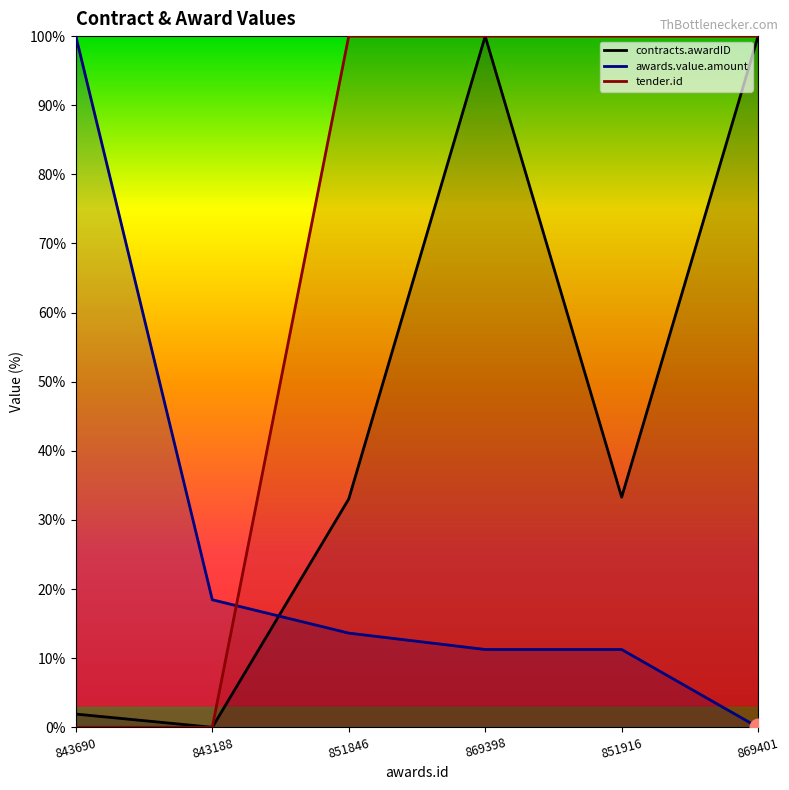

What is the label of the 5th point from the right?

843188